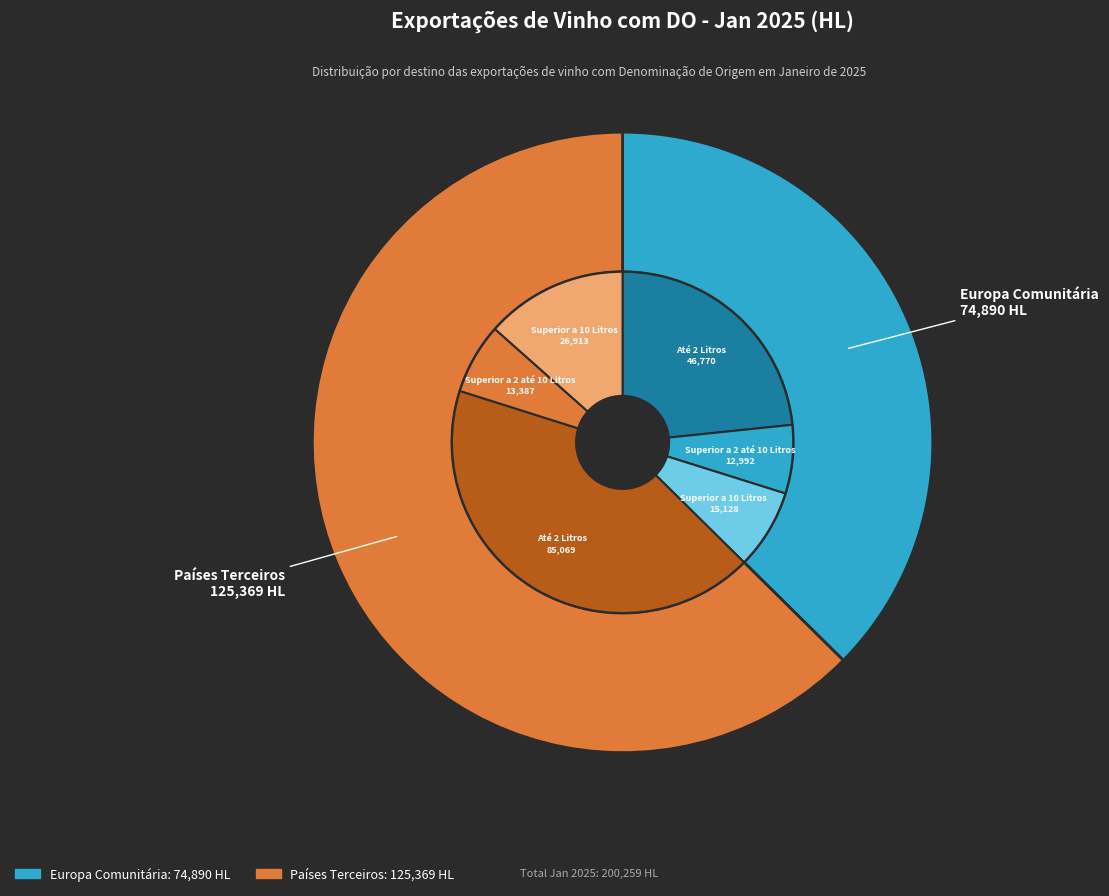

To the nearest percent, what portion does Europa Comunitária represent?

37%